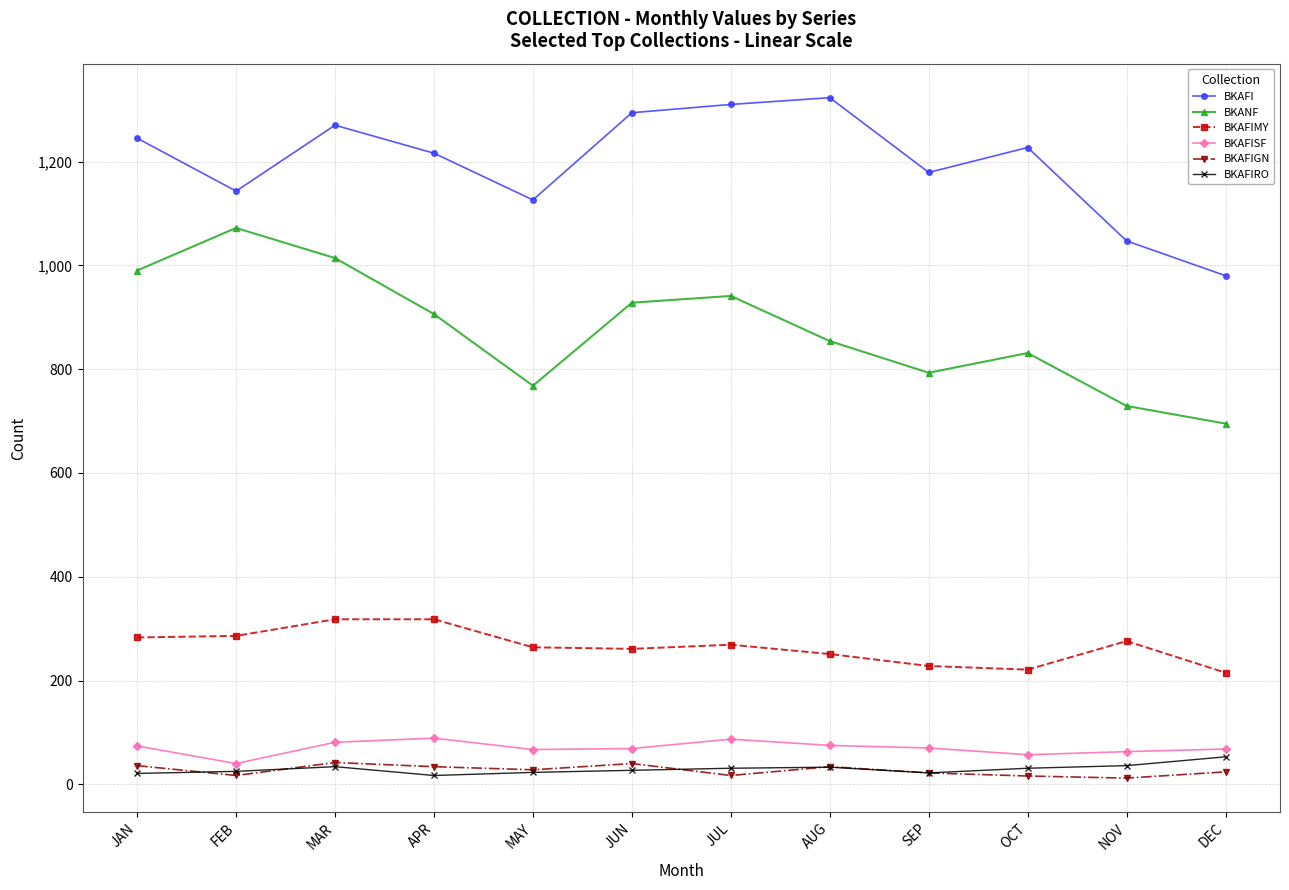

What position from the left is AUG?

8